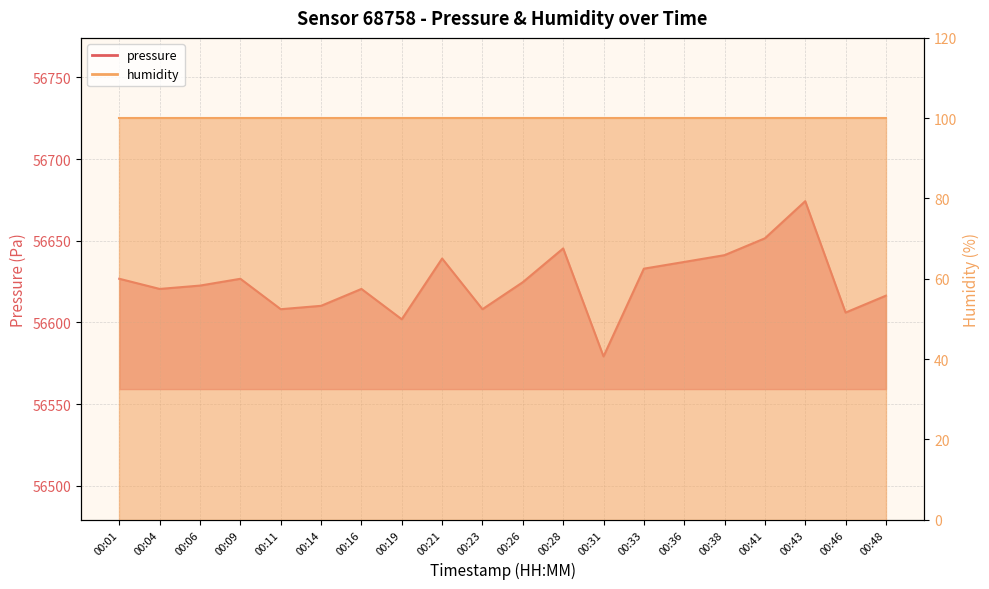

The value at 00:16 is 29788.9. True or false?

False